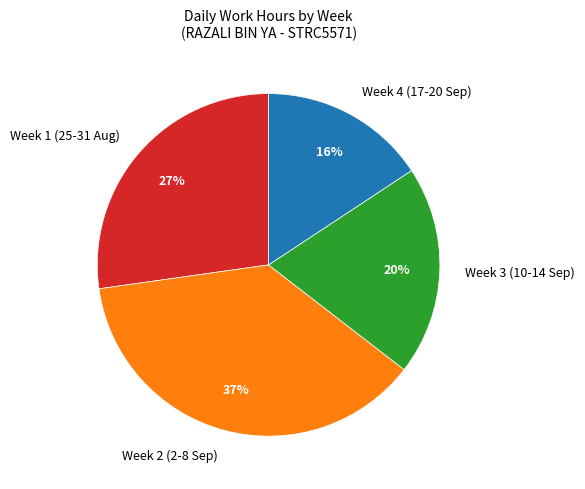

To the nearest percent, what is the average slice percentage?

25%